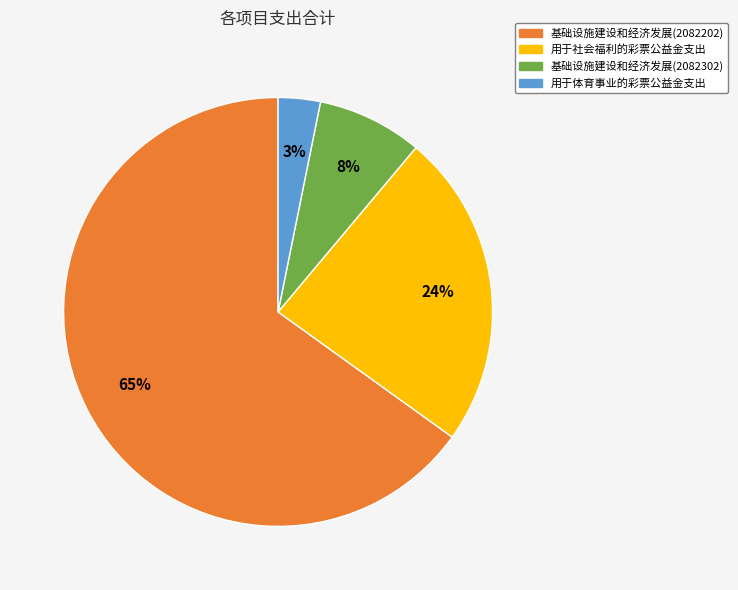

Is there a majority slice in this chart?

Yes